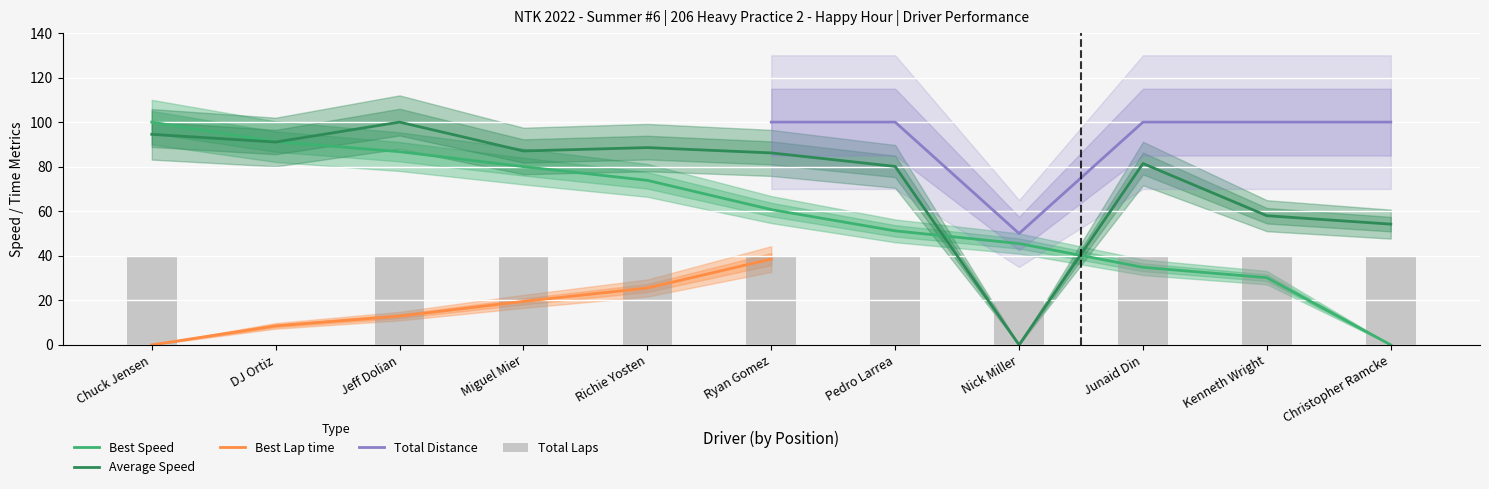

What is the value of the Total Laps bar at the 3rd from the left?

40.0